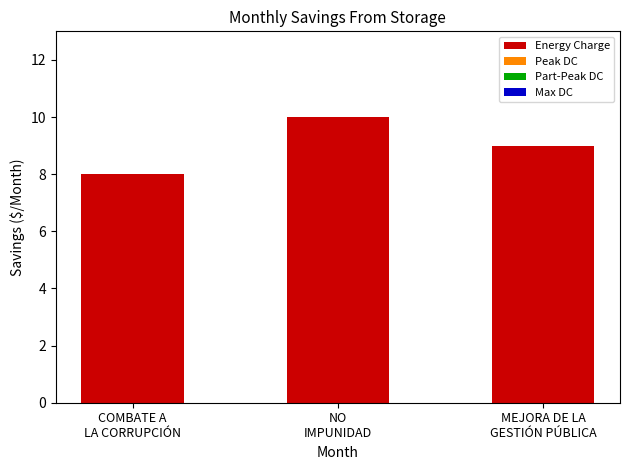

What is the average value?

9